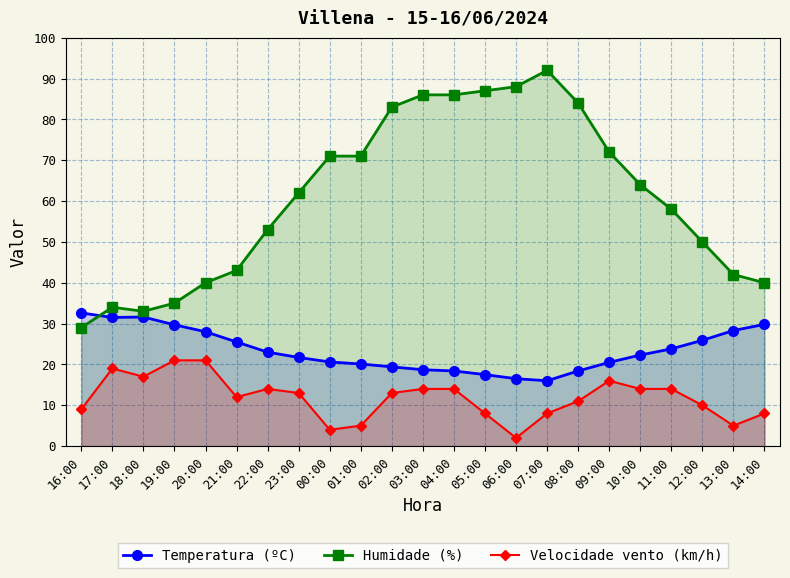

Read the Humidade (%) value at 20:00.

40.0